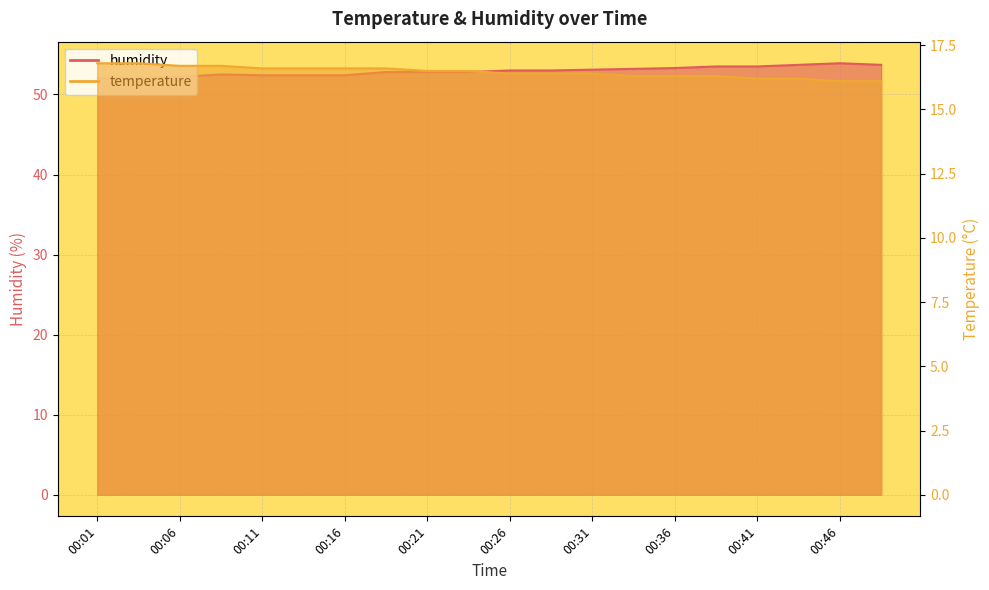

True or false: temperature and humidity cross at least once.

False